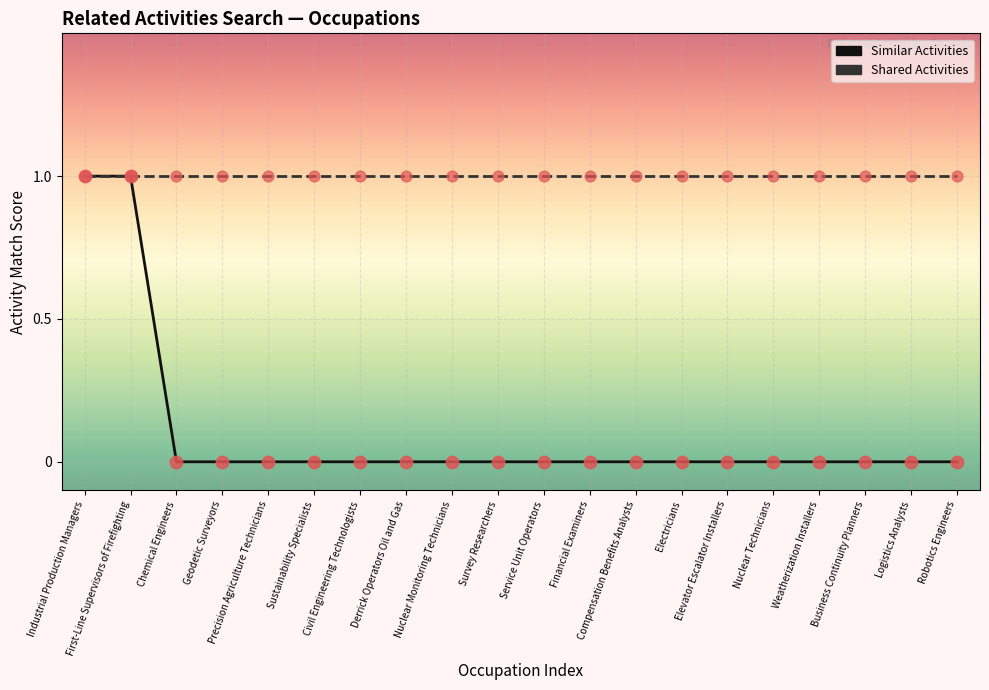

What are all the series names shown in the legend?

Similar Activities, Shared Activities